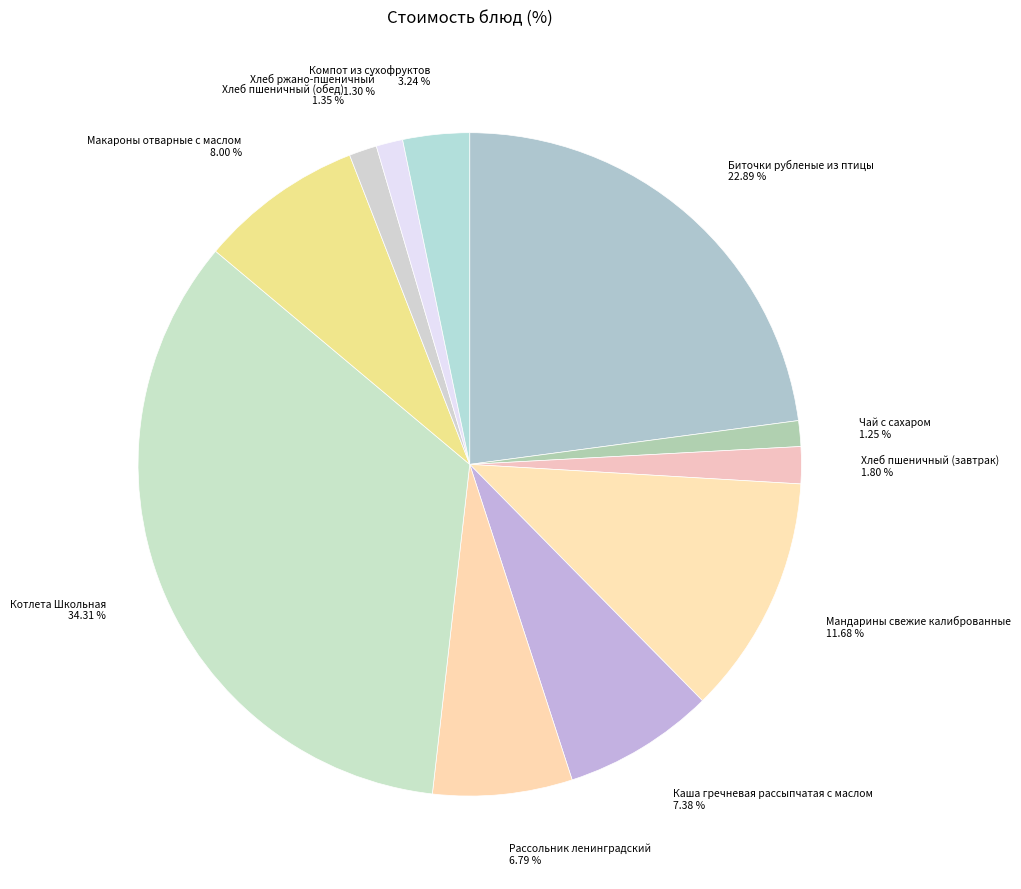

To the nearest percent, what percentage of the pie is Биточки рубленые из птицы?

23%